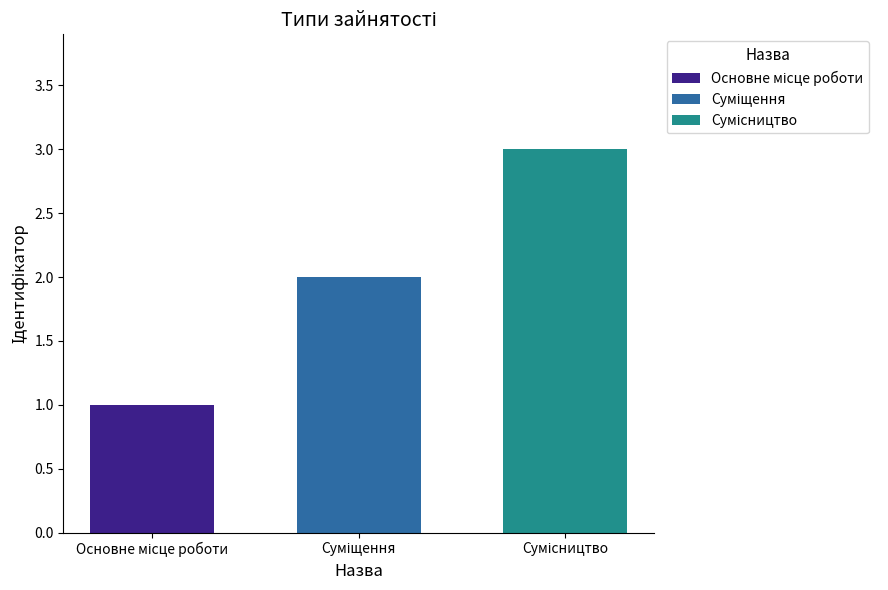

What is the maximum value shown in the chart?

3